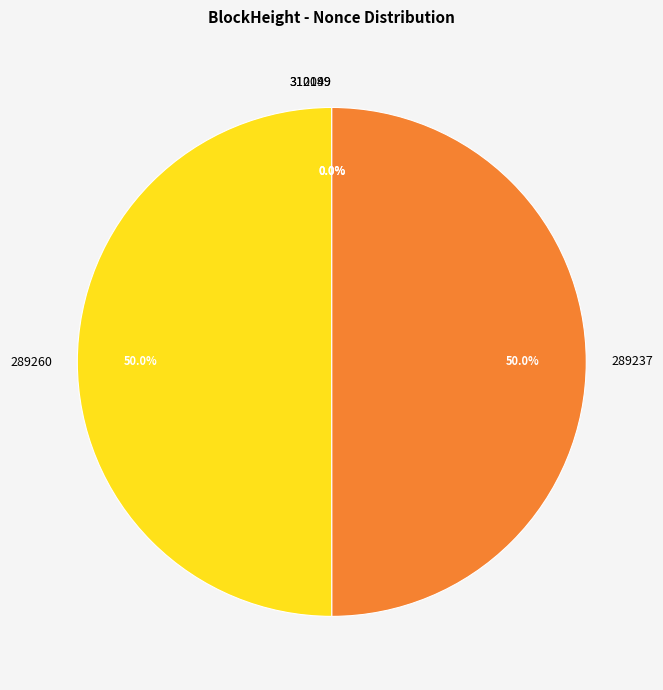

To the nearest percent, what is the average slice percentage?

25%